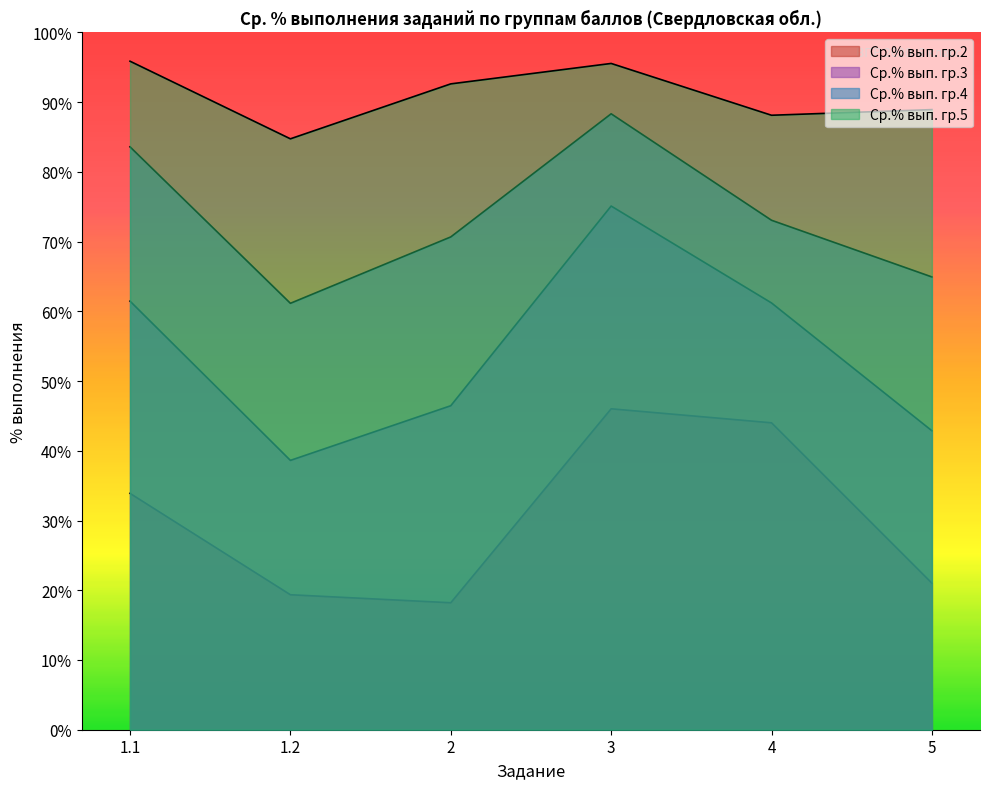

True or false: Ср.% вып. гр.4 and Ср.% вып. гр.2 intersect in this chart.

False